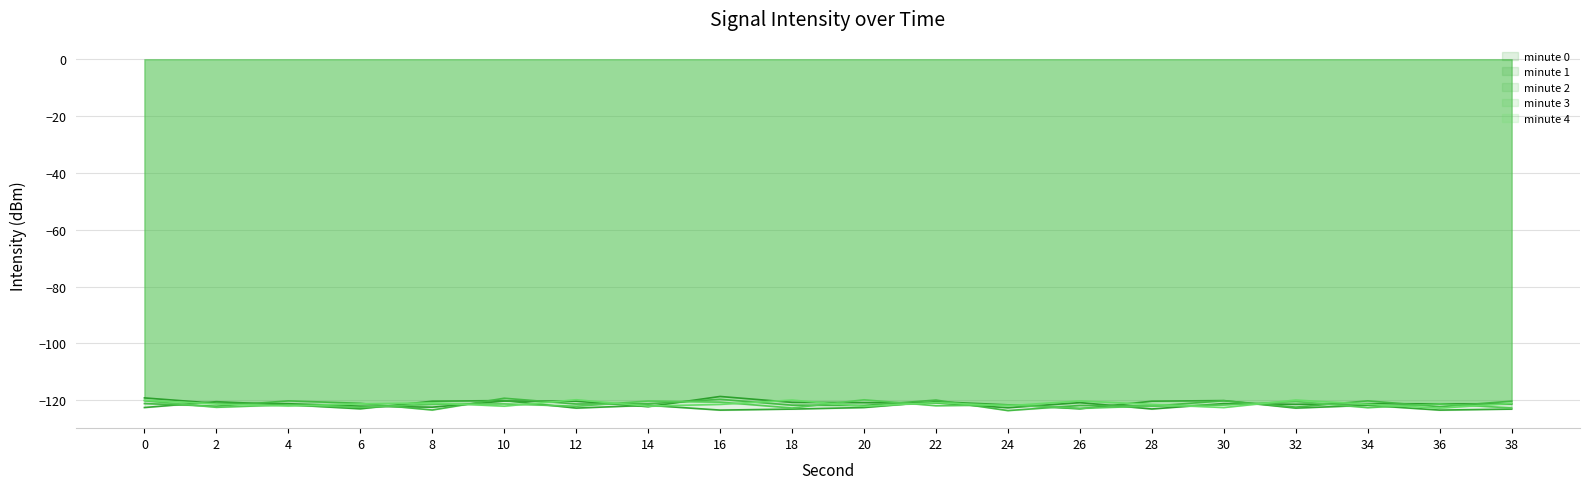

List the labels in order of minute 3 value, largest first.

20, 0, 14, 32, 16, 36, 10, 8, 4, 24, 30, 22, 28, 12, 6, 2, 34, 38, 18, 26